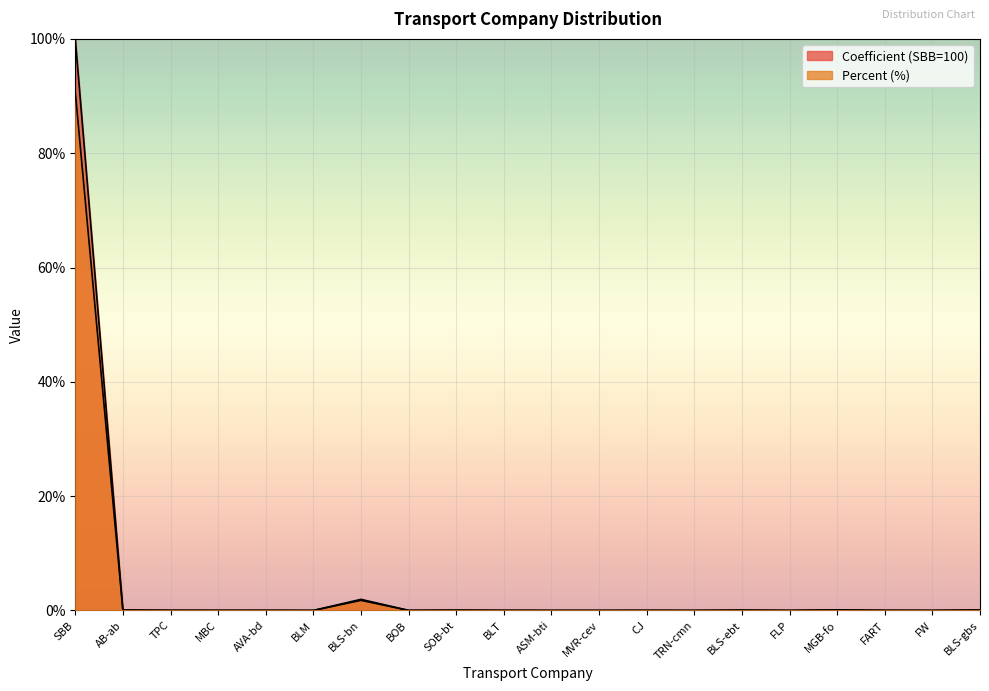

How many lines are shown in the chart?

2